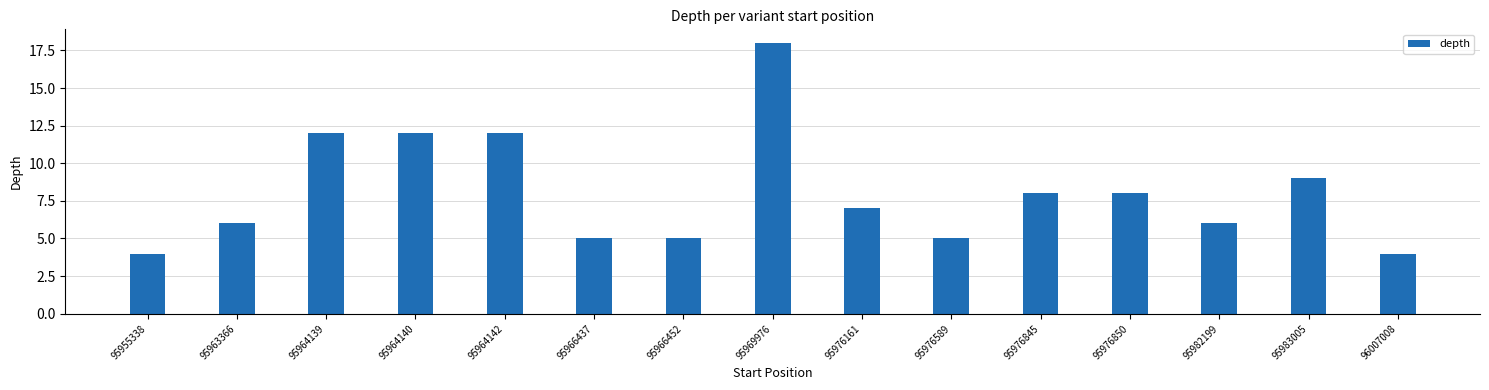

The chart shows a value of 19 at 95964142. True or false?

False